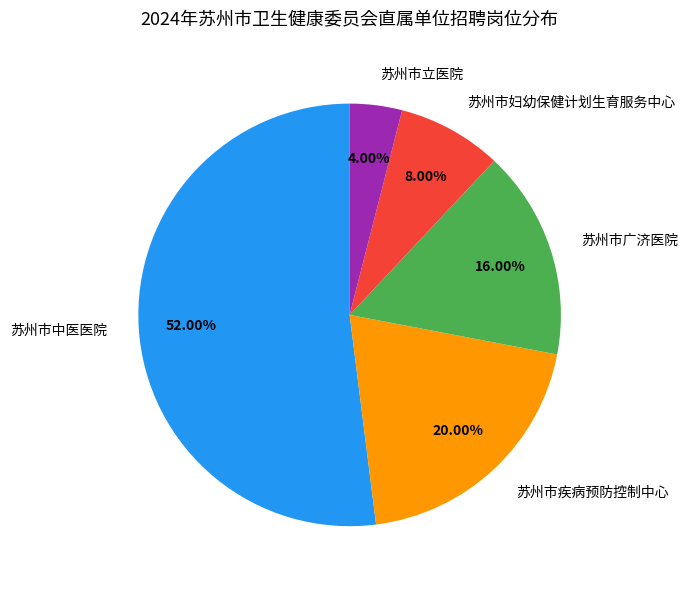

Which category accounts for the majority?

苏州市中医医院